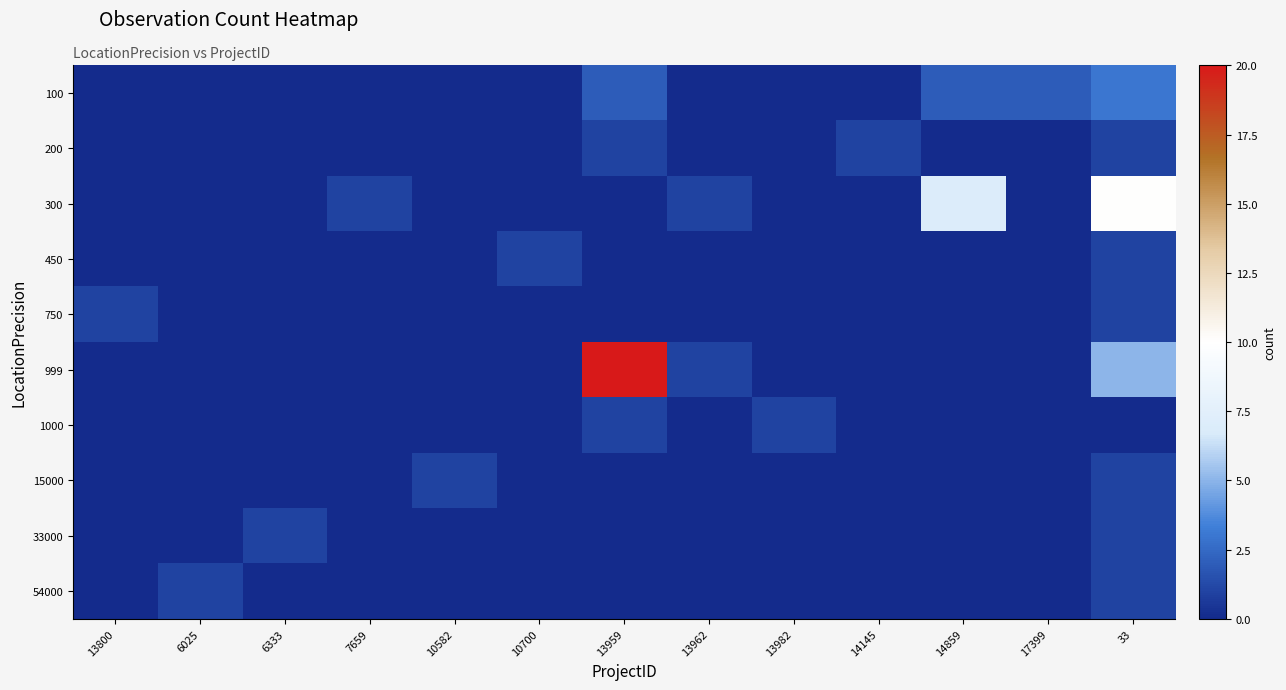

Between 6333 and 14145, which series saw the biggest shift?

200